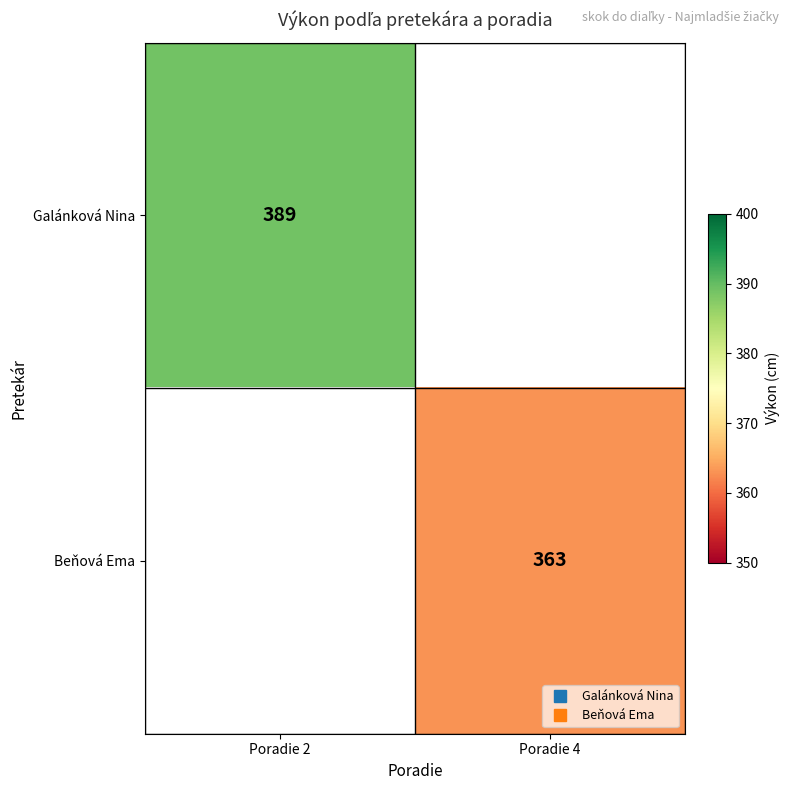

At which label does Galánková Nina reach its peak?

Poradie 2